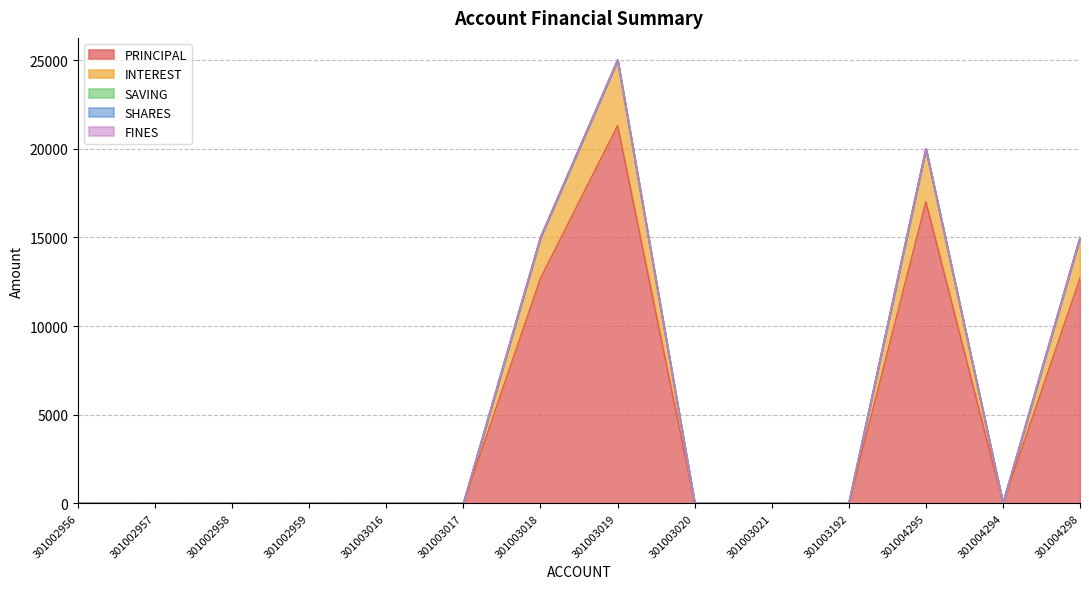

True or false: PRINCIPAL has a value of 12700 at 301004298.

True